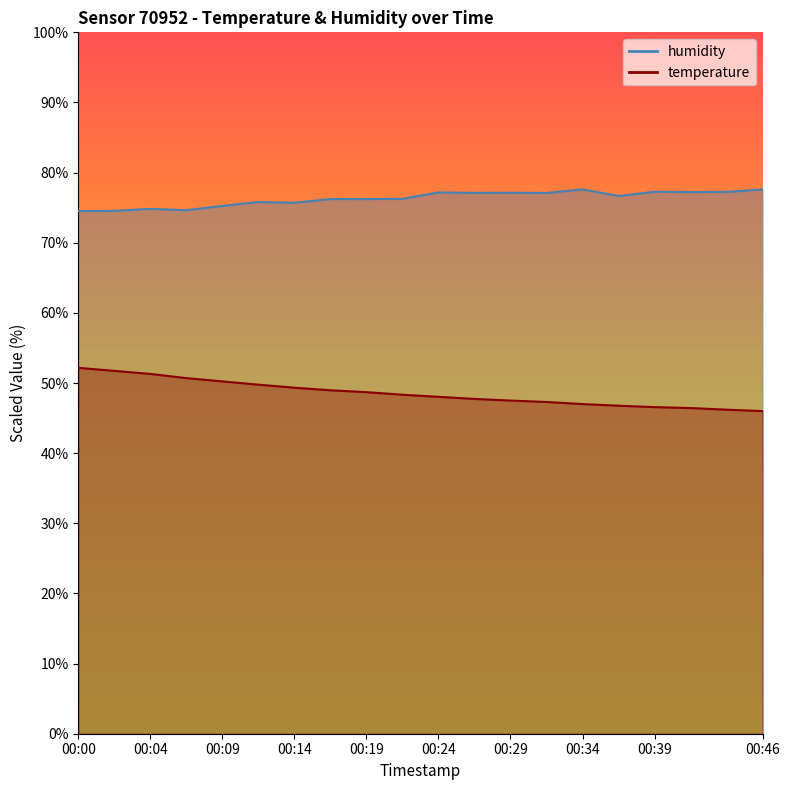

Count the number of categories in the chart.

20